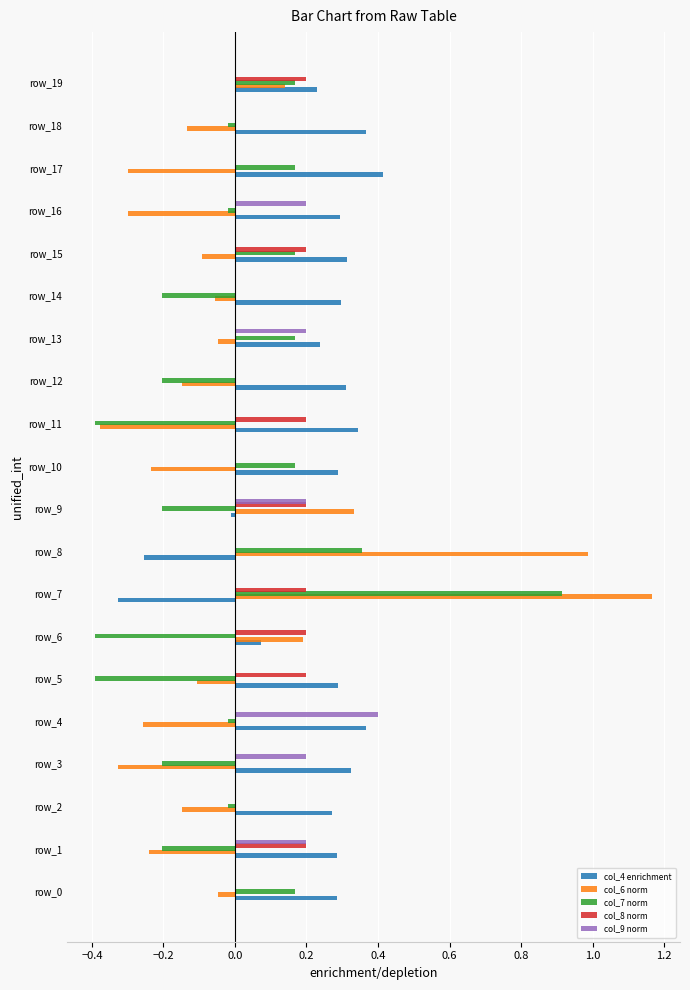

Is it true that col_8 norm equals 0.2 at row_5?

True